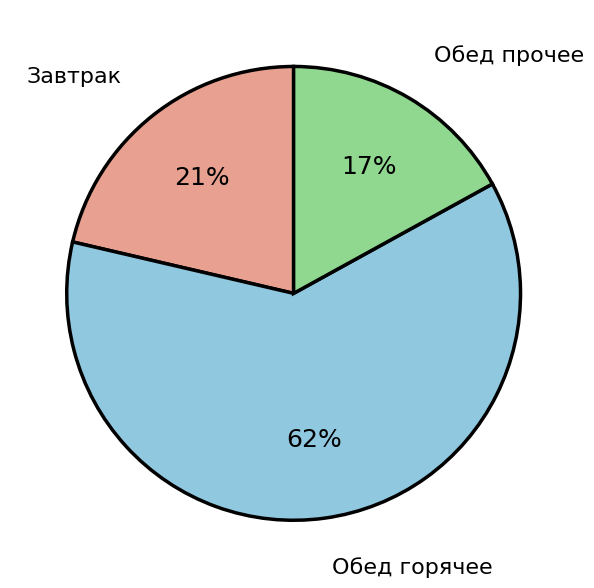

How many slices are in this pie chart?

3